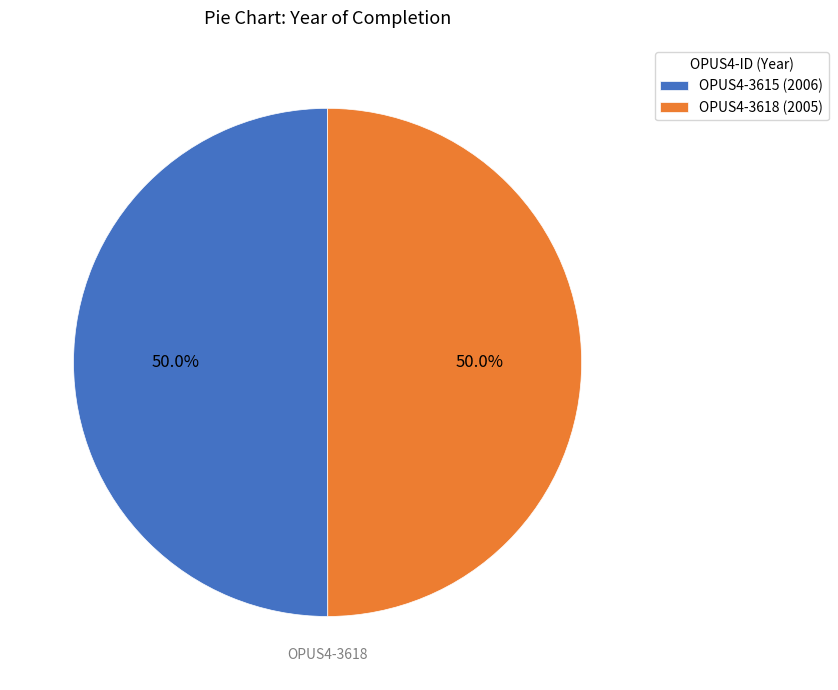

How much of the chart is everything except OPUS4-3615?

50.0%